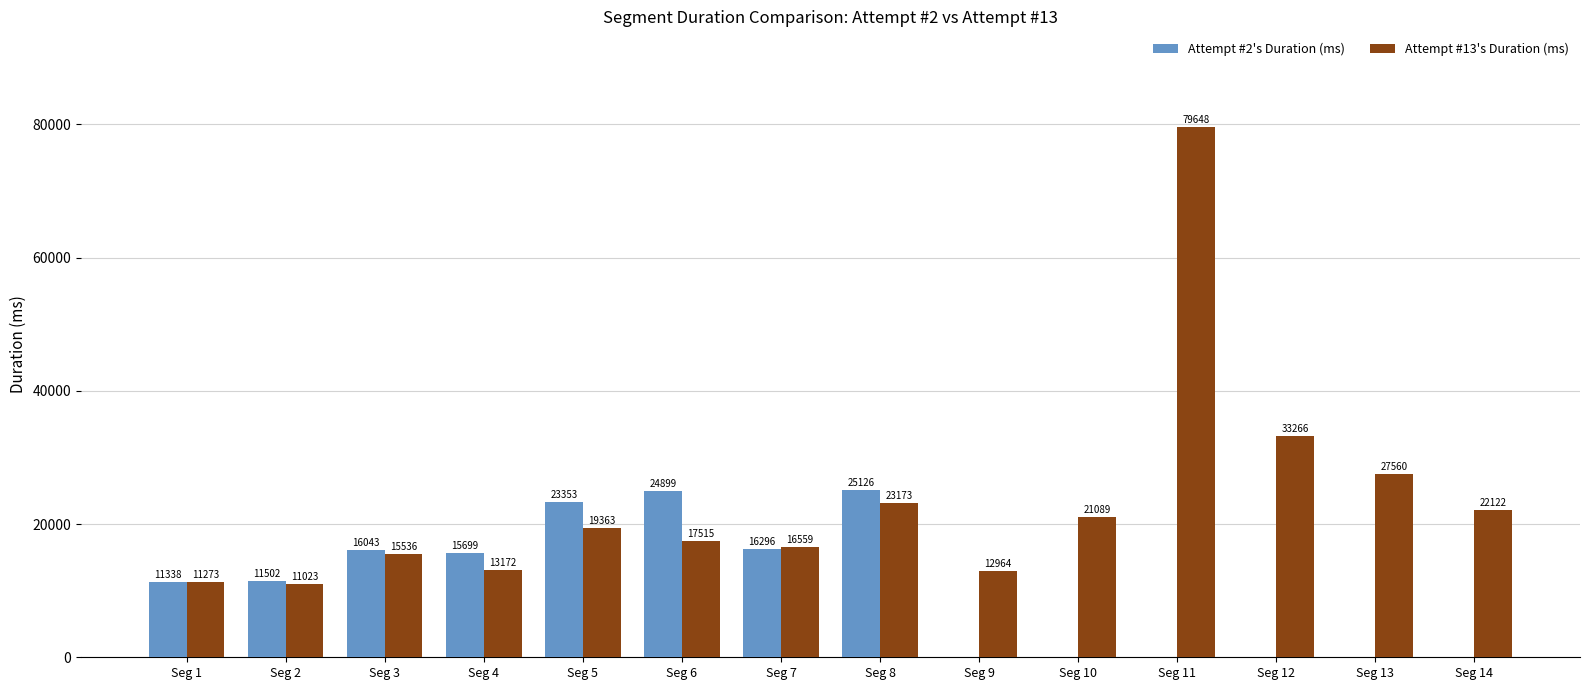

Which series changed the most between Seg 3 and Seg 8?

Attempt #2's Duration (ms)